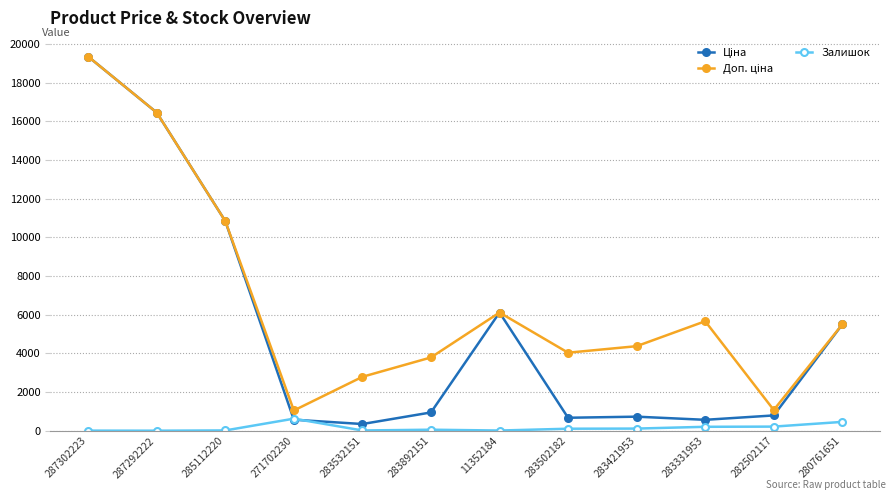

At how many categories does at least one series exceed 1864?

10